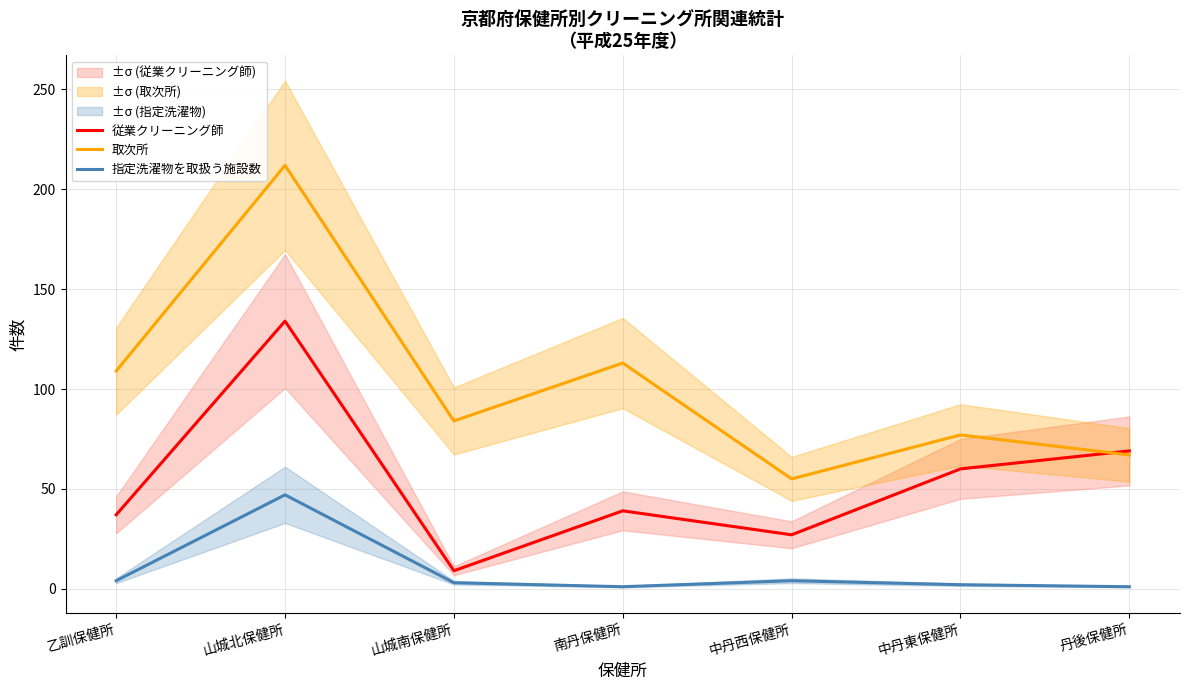

Which series has the largest range (max minus min)?

取次所